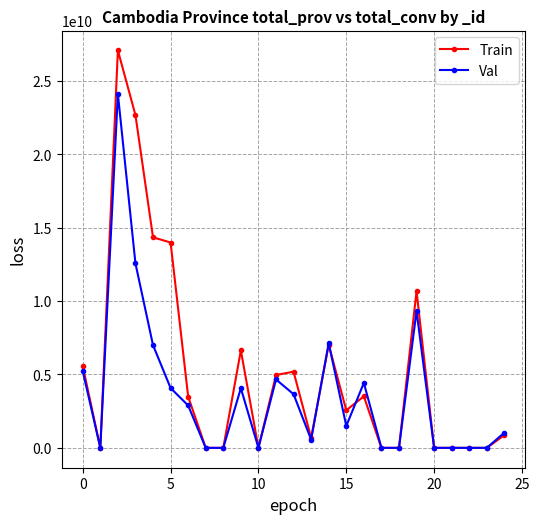

Which series has the largest range (max minus min)?

Train